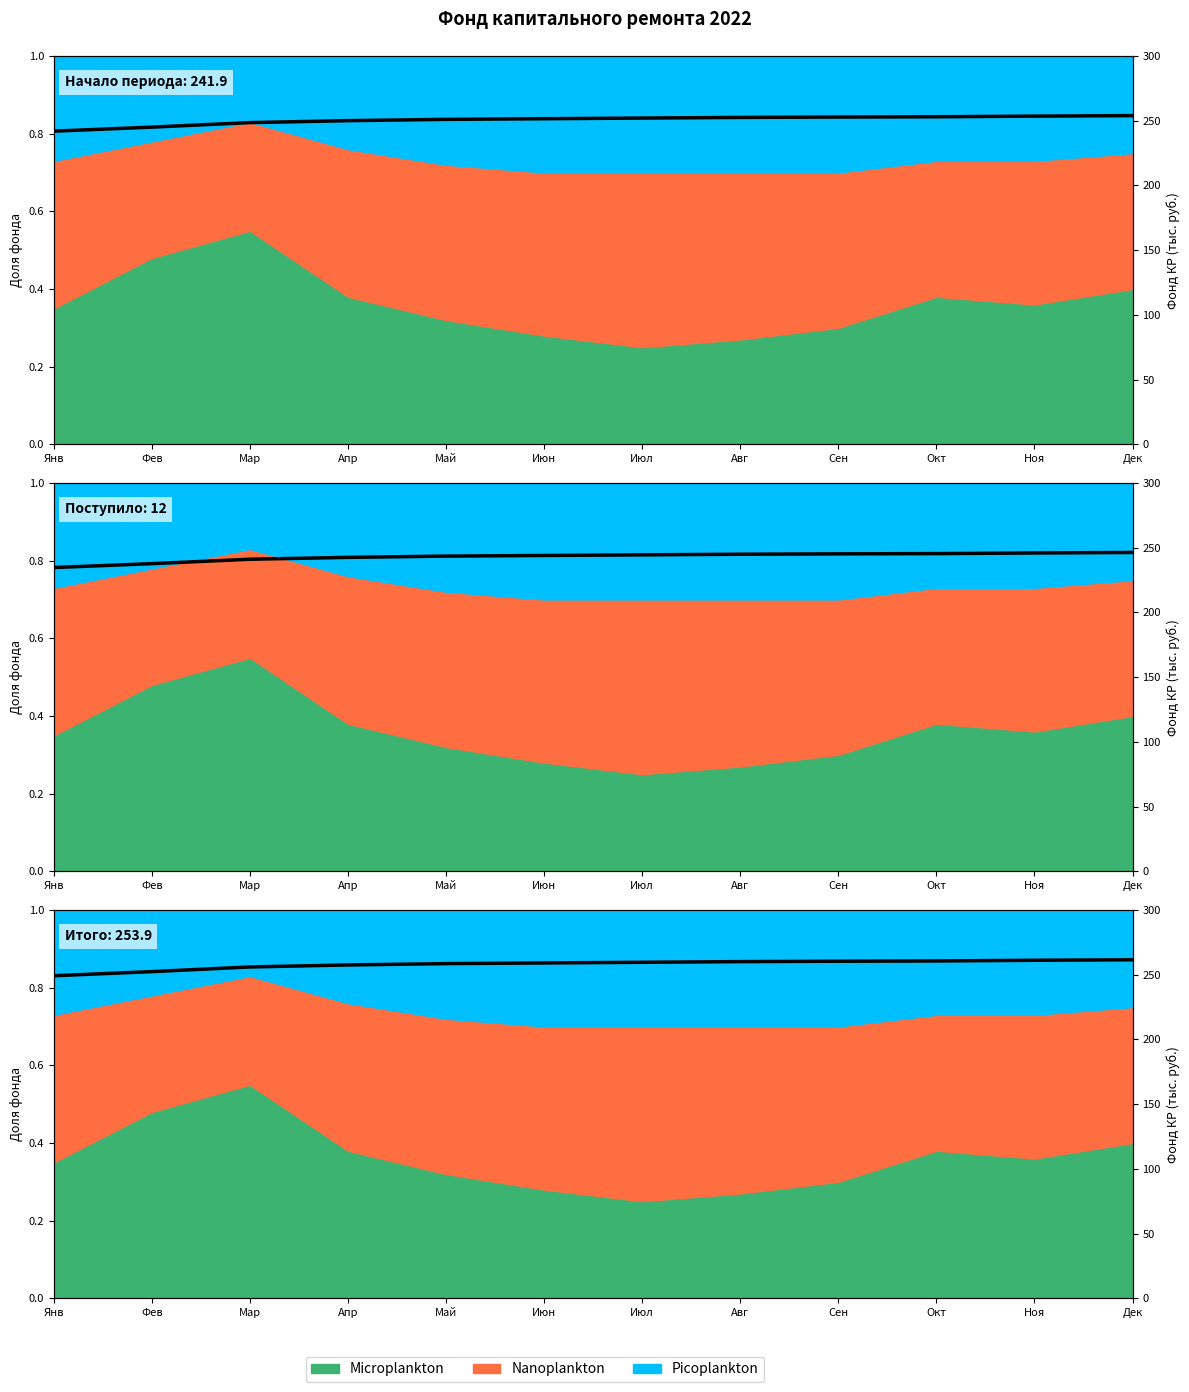

How many data points are above 259?

7